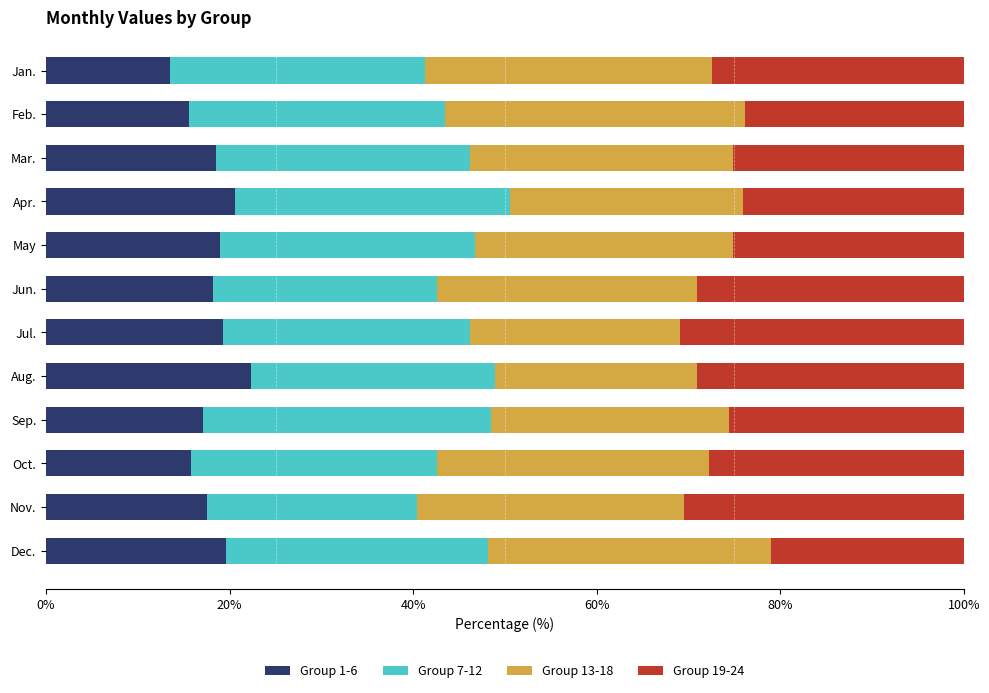

What is the lowest value of the Group 1-6 series?

13.5